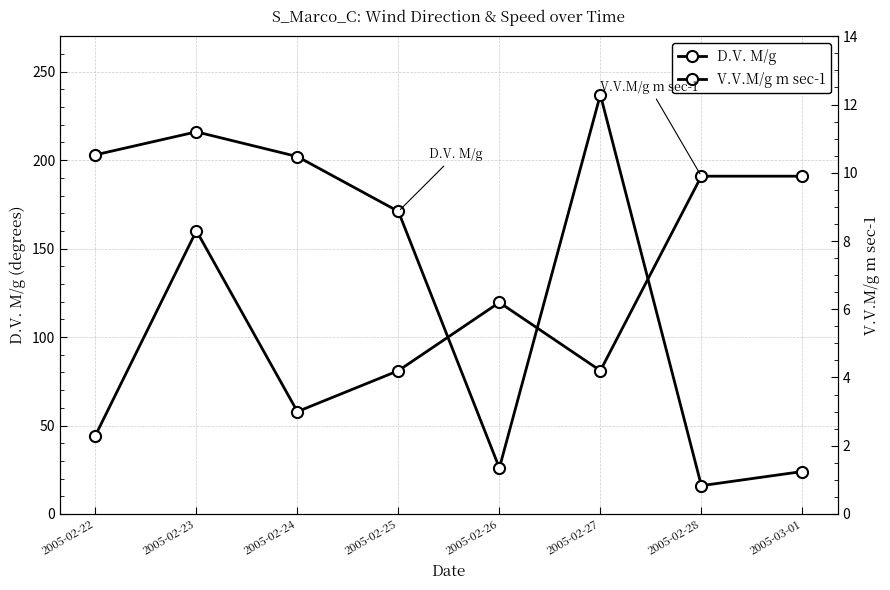

List the labels in order of D.V. M/g value, smallest first.

2005-02-28, 2005-03-01, 2005-02-26, 2005-02-25, 2005-02-24, 2005-02-22, 2005-02-23, 2005-02-27